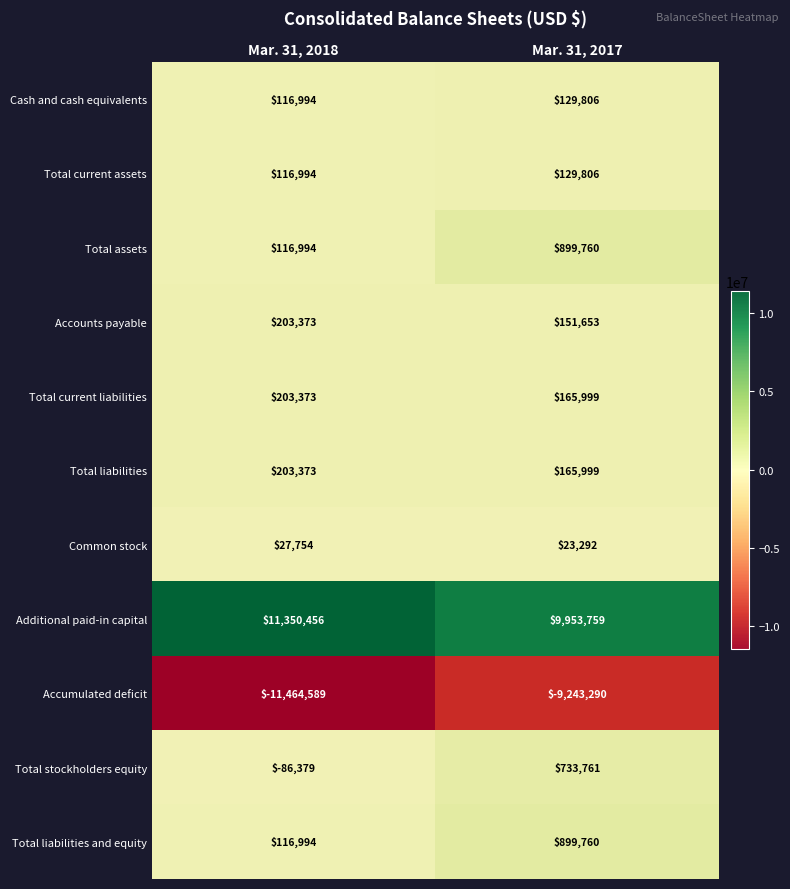

What is the difference between the maximum and minimum values in the Total stockholders equity series?

820140